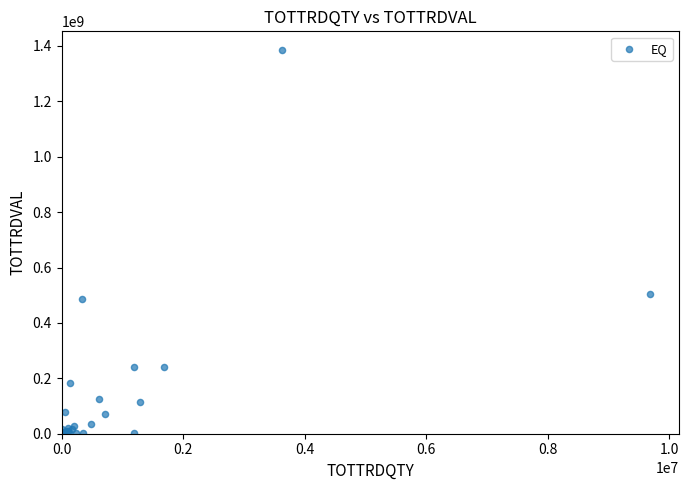

What Y value in the scatter plot is closest to 691863730?

503841498.6